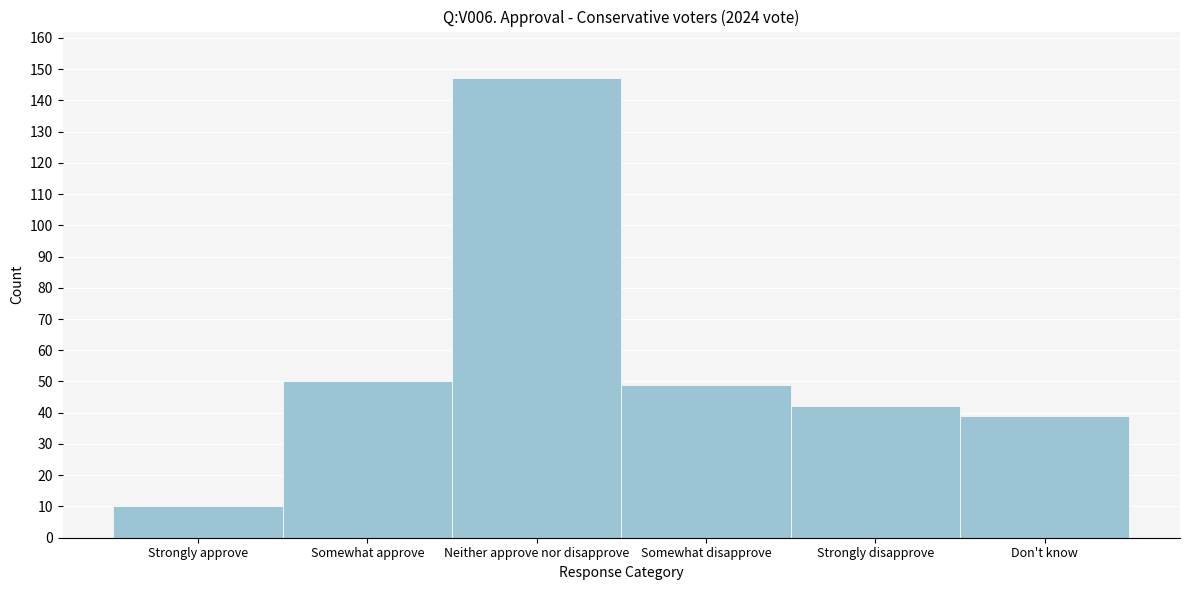

Reading left to right, transcribe all the data shown in this chart.

Strongly approve=10	Somewhat approve=50	Neither approve nor disapprove=147	Somewhat disapprove=49	Strongly disapprove=42	Don't know=39